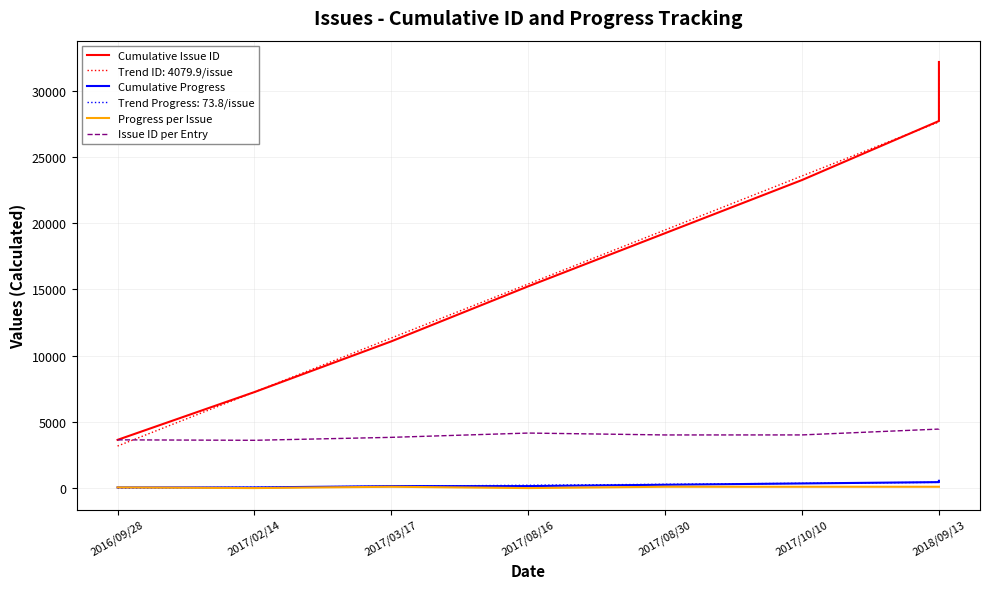

How many data points in Cumulative Issue ID are less than 19253?

4